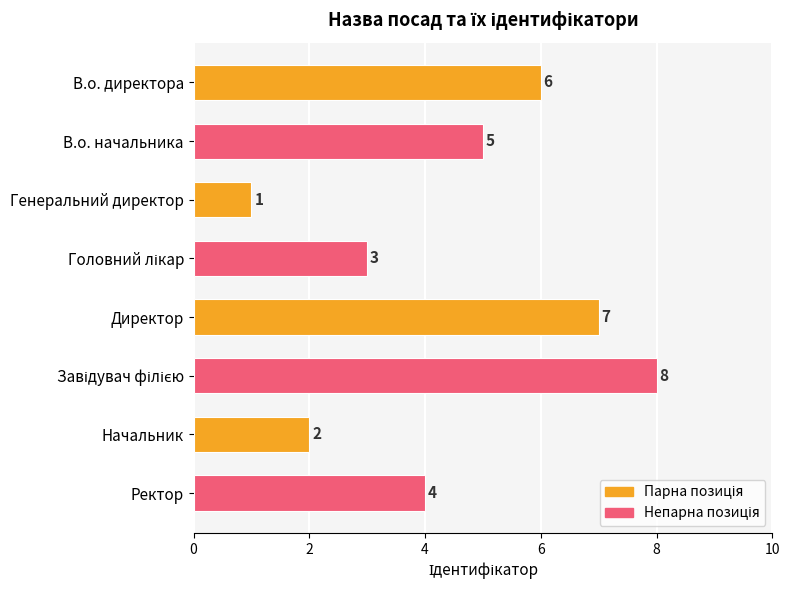

What is the label of the 1st bar from the top?

В.о. директора